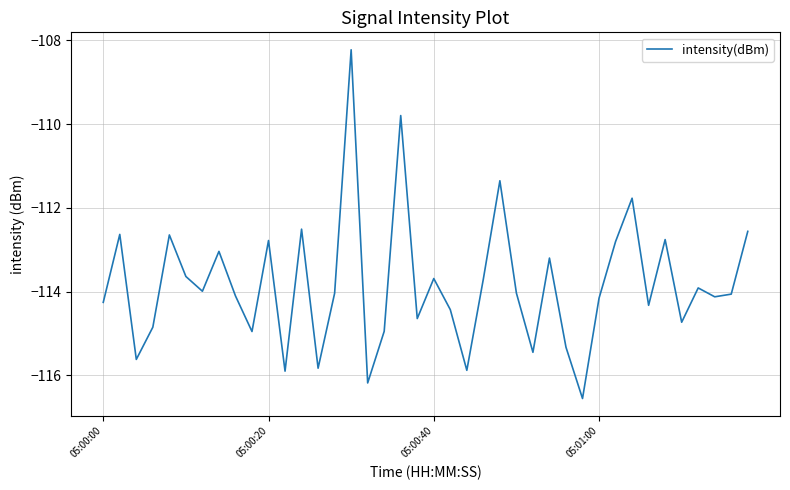

How many interior local peaks (higher than both neighbors) does the data have?

13